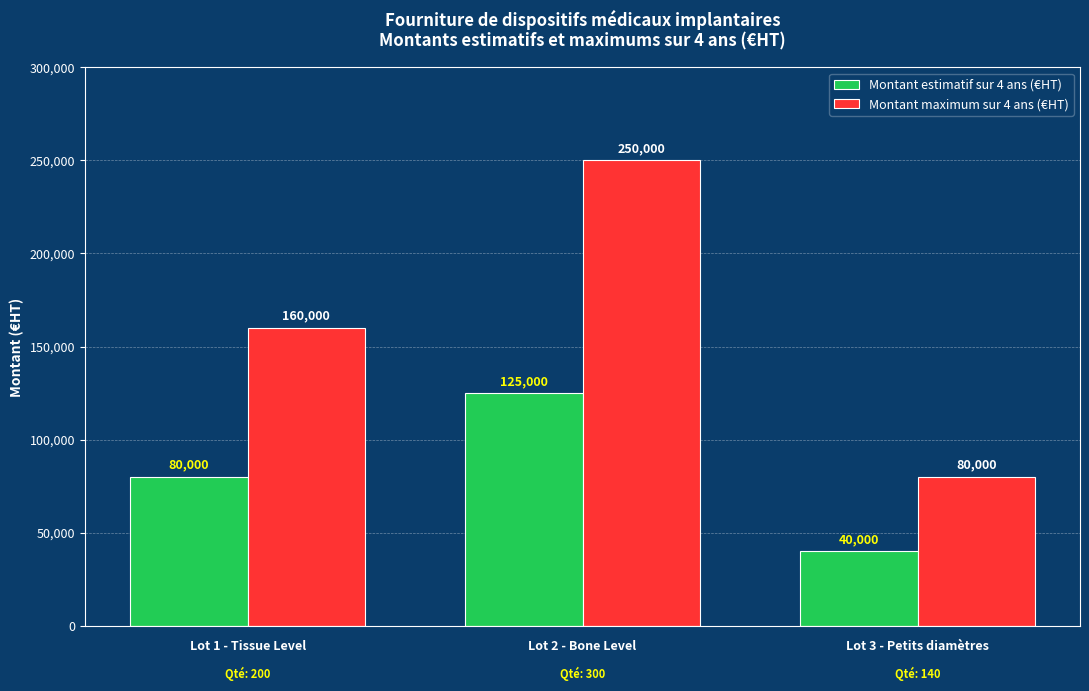

How many bars are there in total?

6